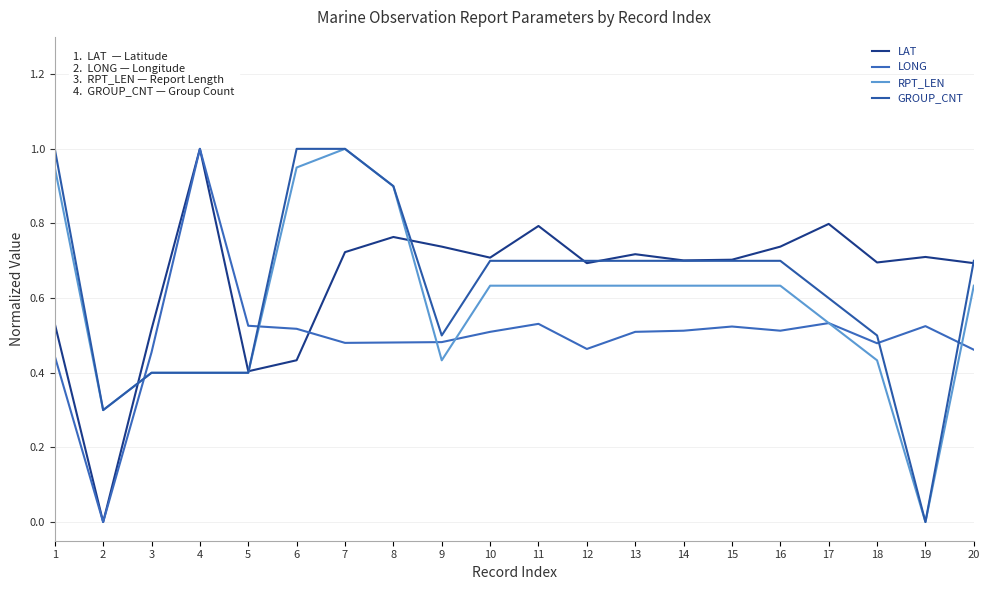

What is the value of the GROUP_CNT point at the 17th from the left?

0.6